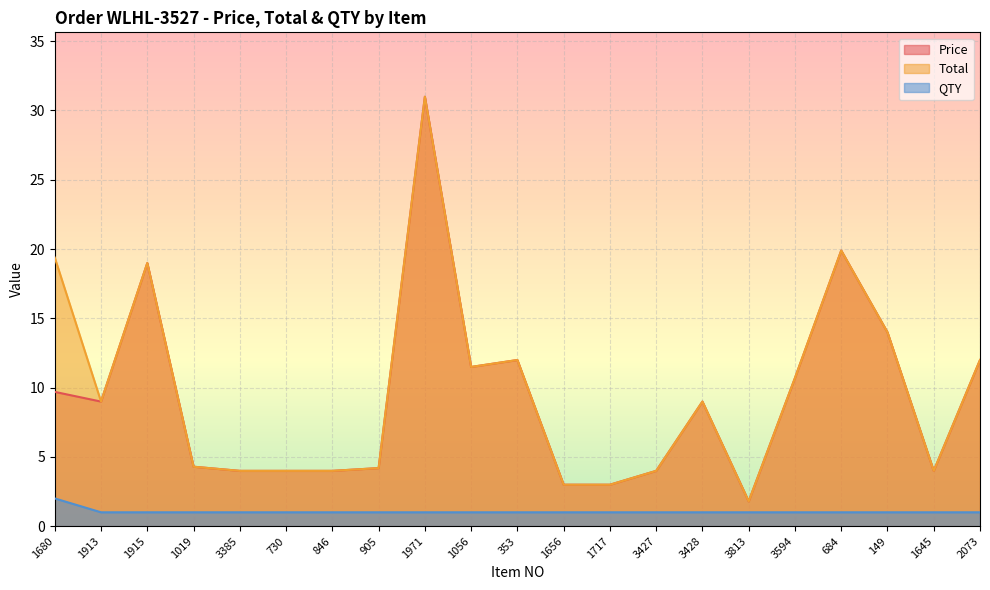

True or false: QTY and Price cross at least once.

False